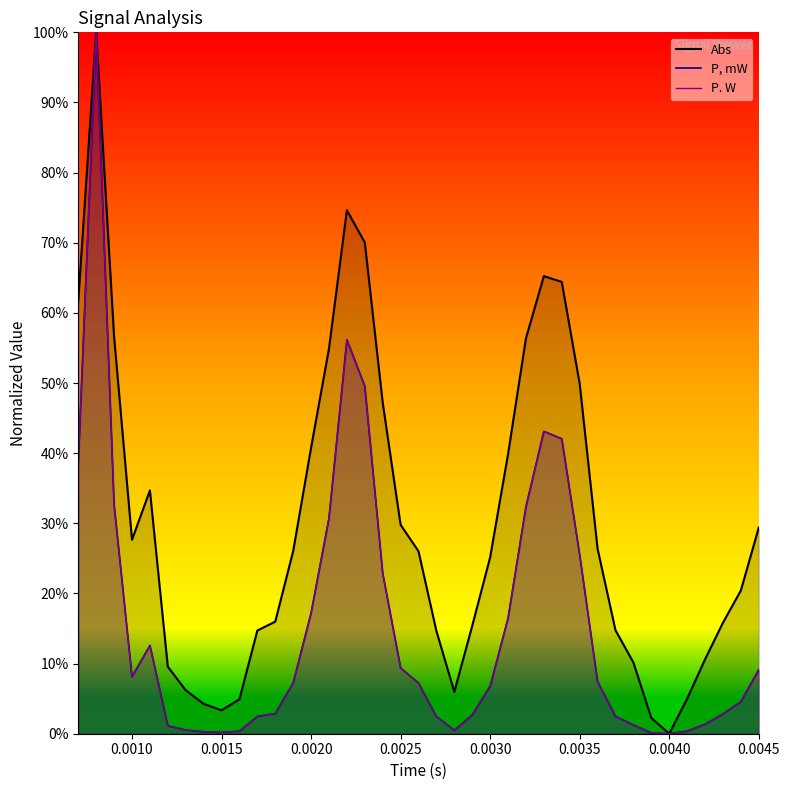

What is the greatest value displayed?

1.0